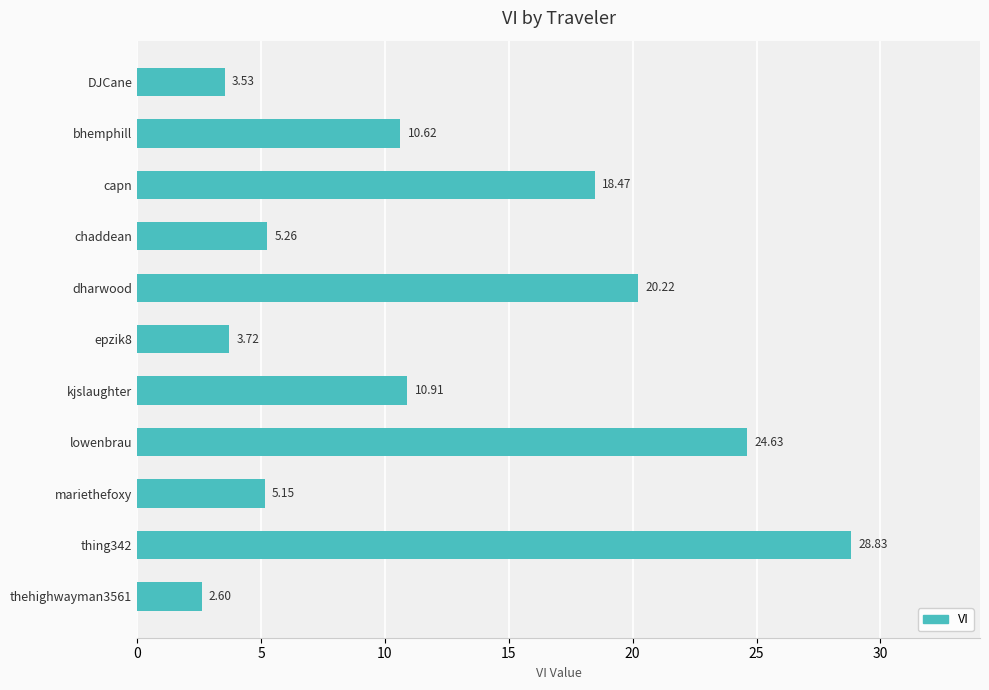

How many bars are there in total?

11